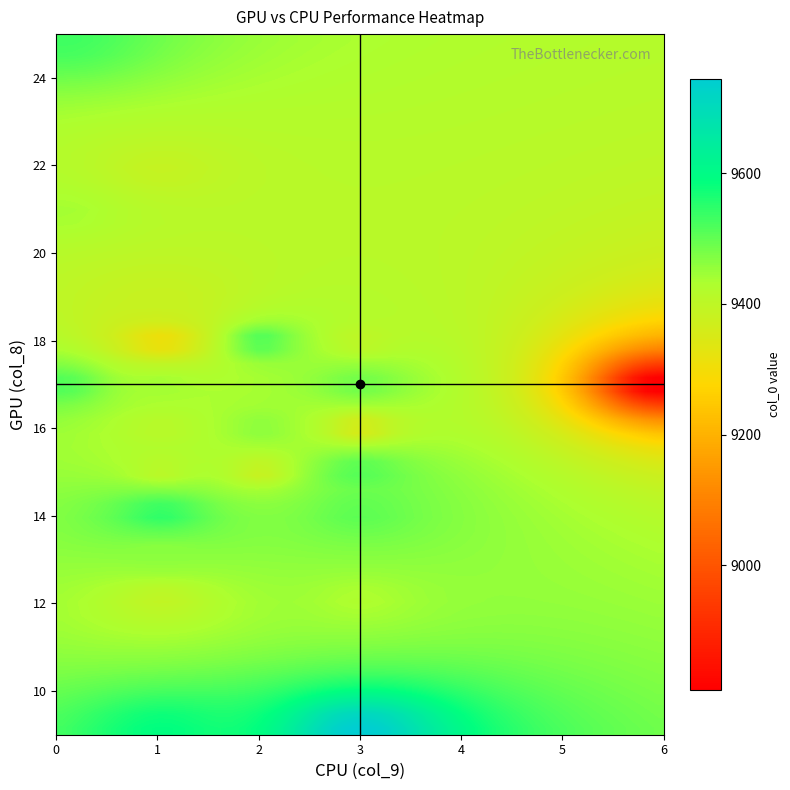

How many data points does each series have?

36